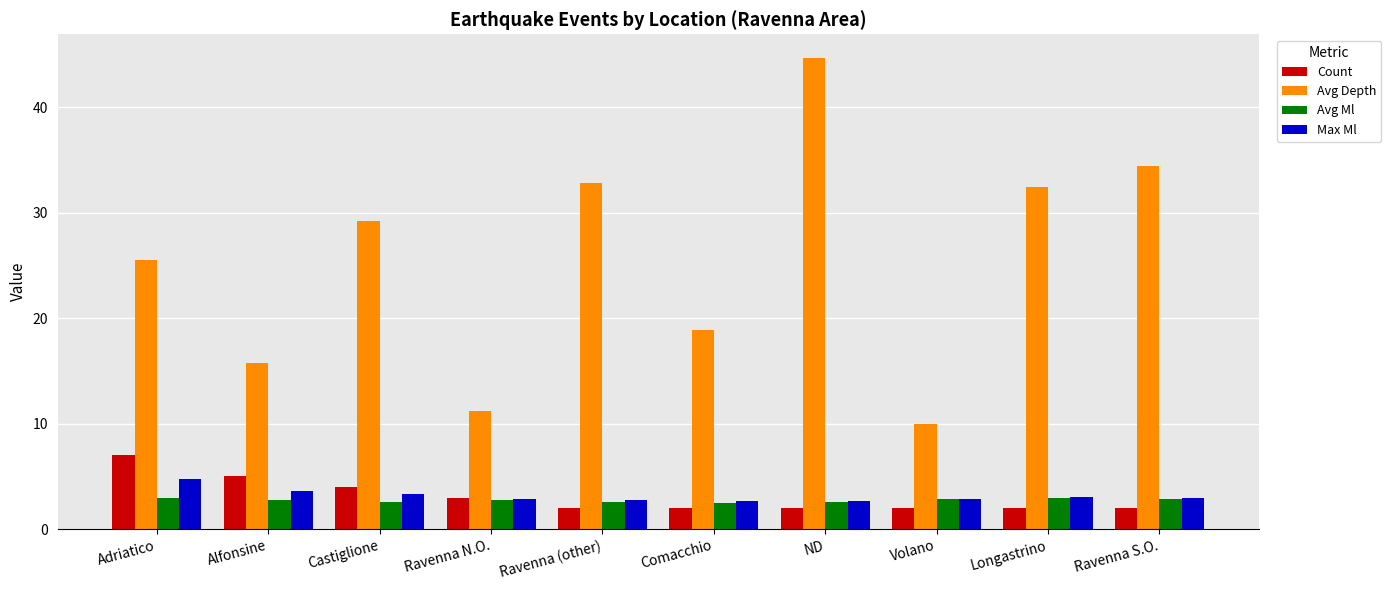

How many bars are there in total?

40